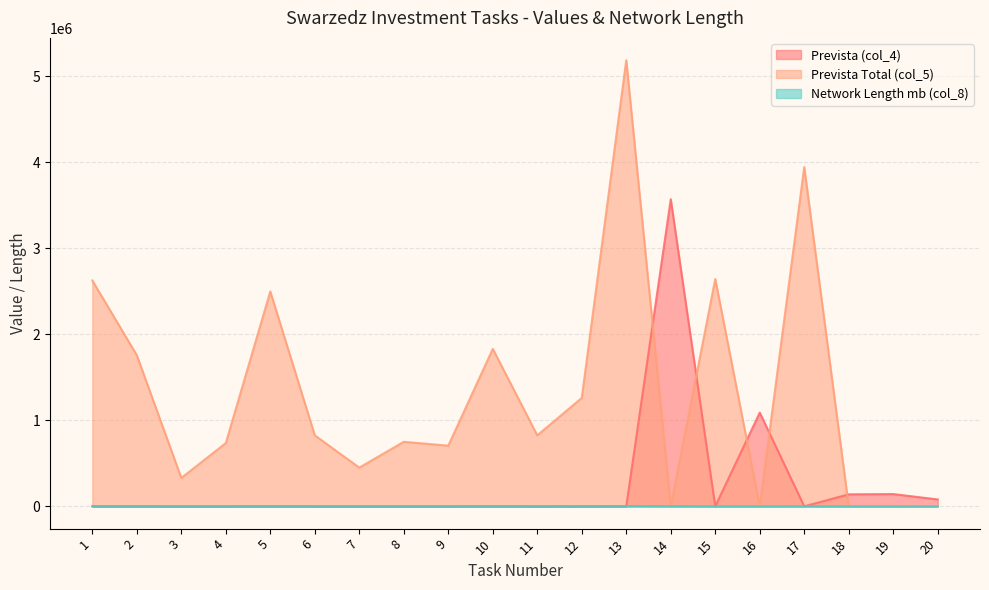

Rank the series by their average value, from highest to lowest.

Prevista Total (col_5), Prevista (col_4), Network Length mb (col_8)